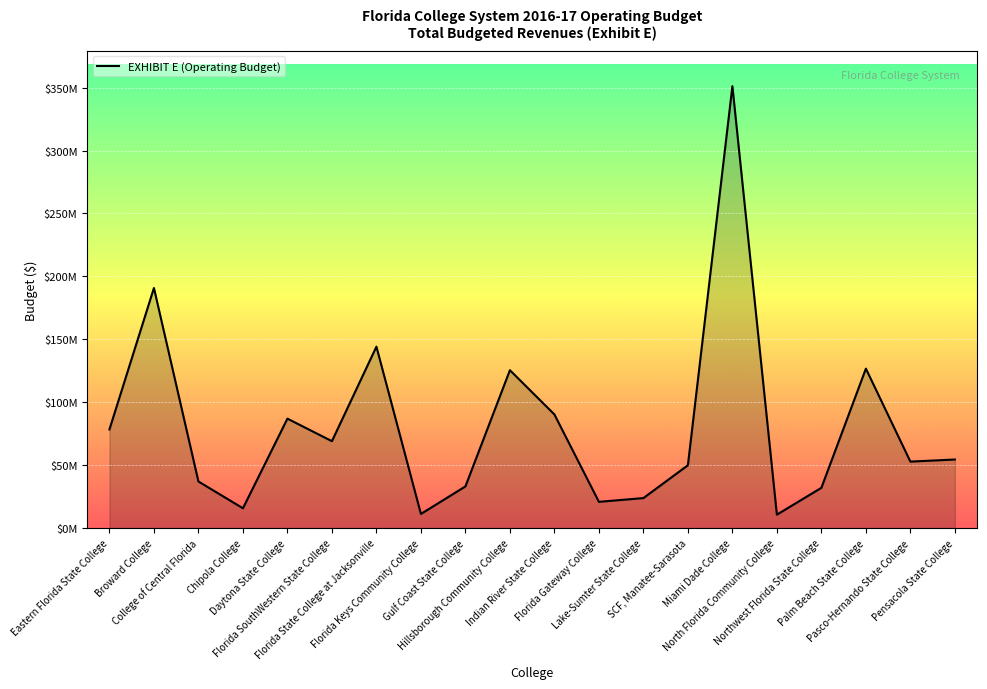

List the labels in order of value, smallest first.

North Florida Community College, Florida Keys Community College, Chipola College, Florida Gateway College, Lake-Sumter State College, Northwest Florida State College, Gulf Coast State College, College of Central Florida, SCF, Manatee-Sarasota, Pasco-Hernando State College, Pensacola State College, Florida SouthWestern State College, Eastern Florida State College, Daytona State College, Indian River State College, Hillsborough Community College, Palm Beach State College, Florida State College at Jacksonville, Broward College, Miami Dade College